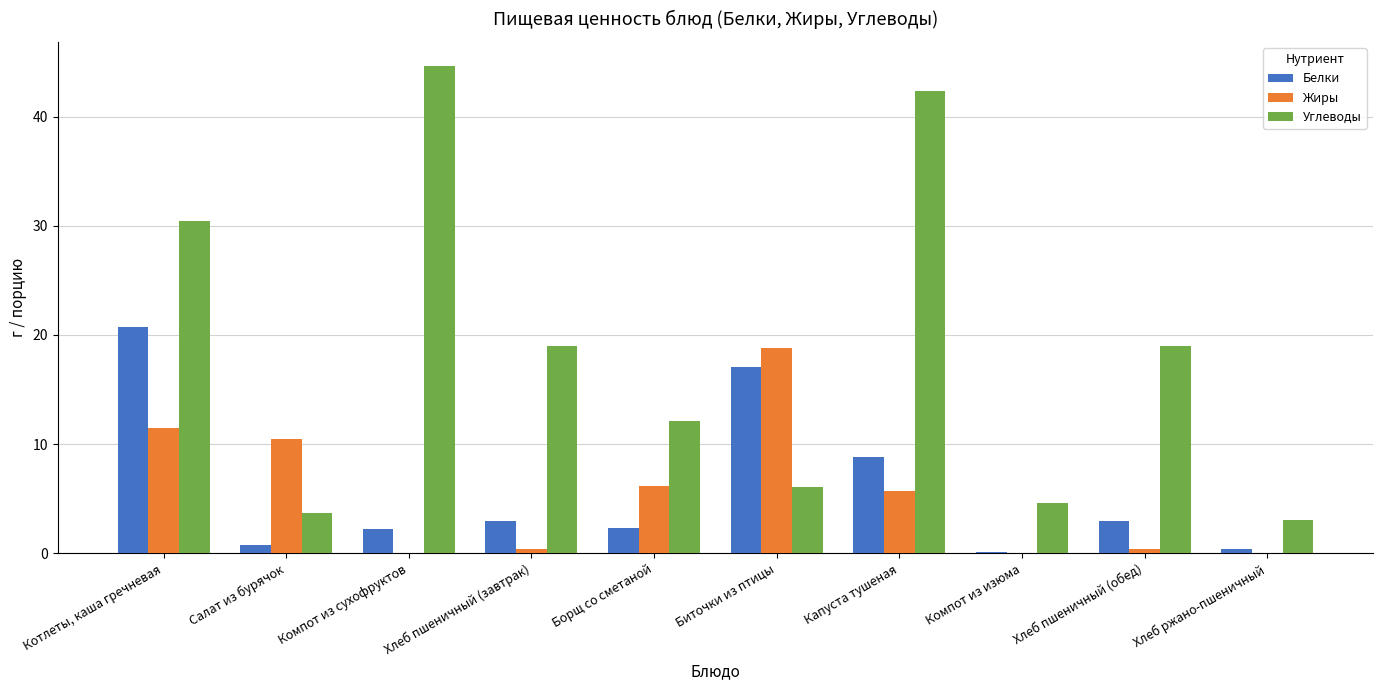

What is the sum of all Углеводы values?

184.8